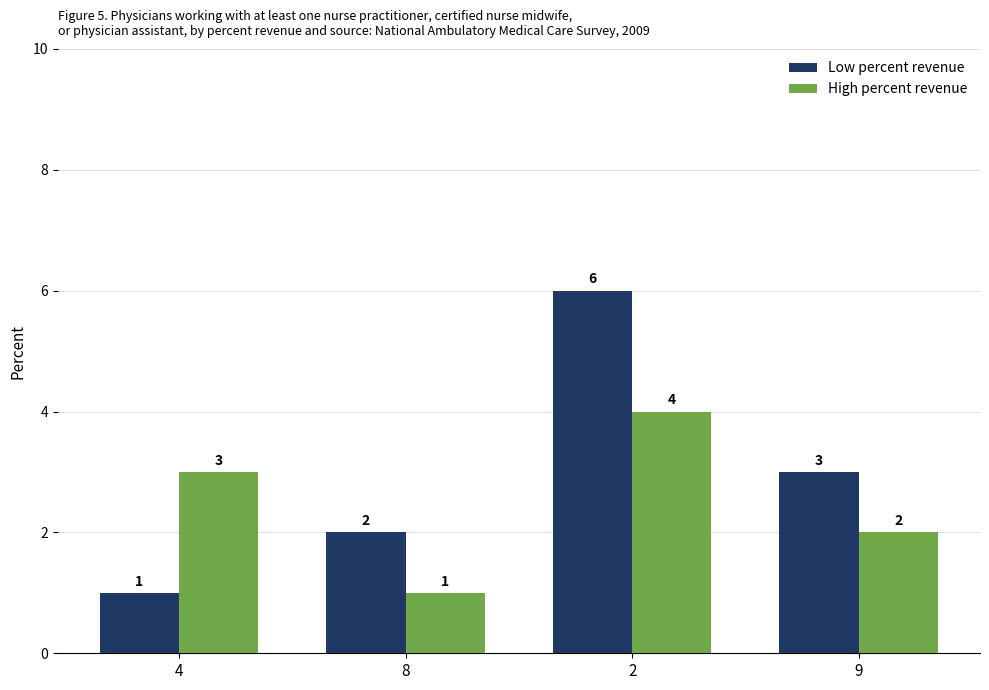

At how many categories does at least one series exceed 4?

1